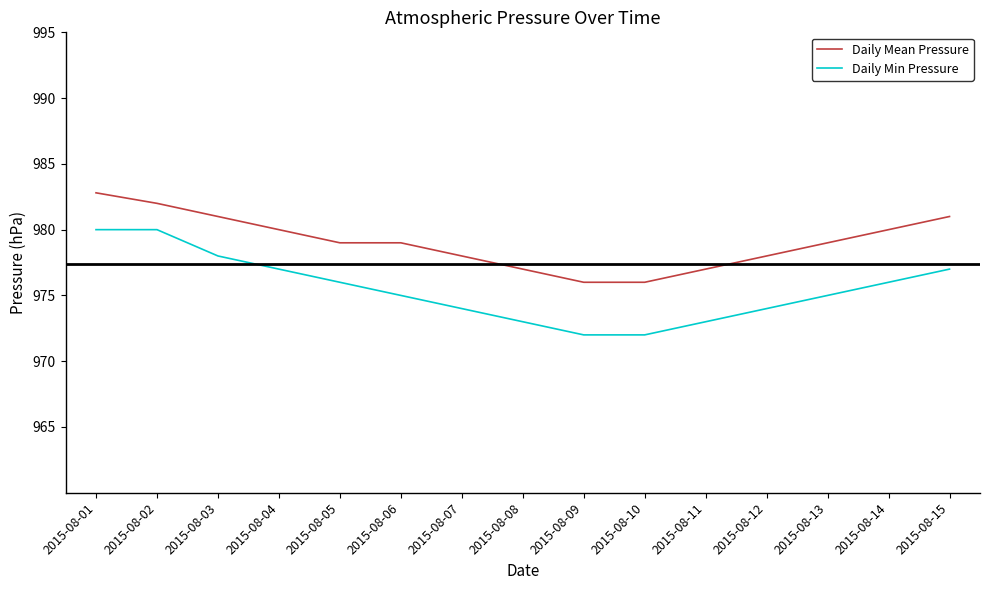

What is the minimum value shown in the chart?

972.0